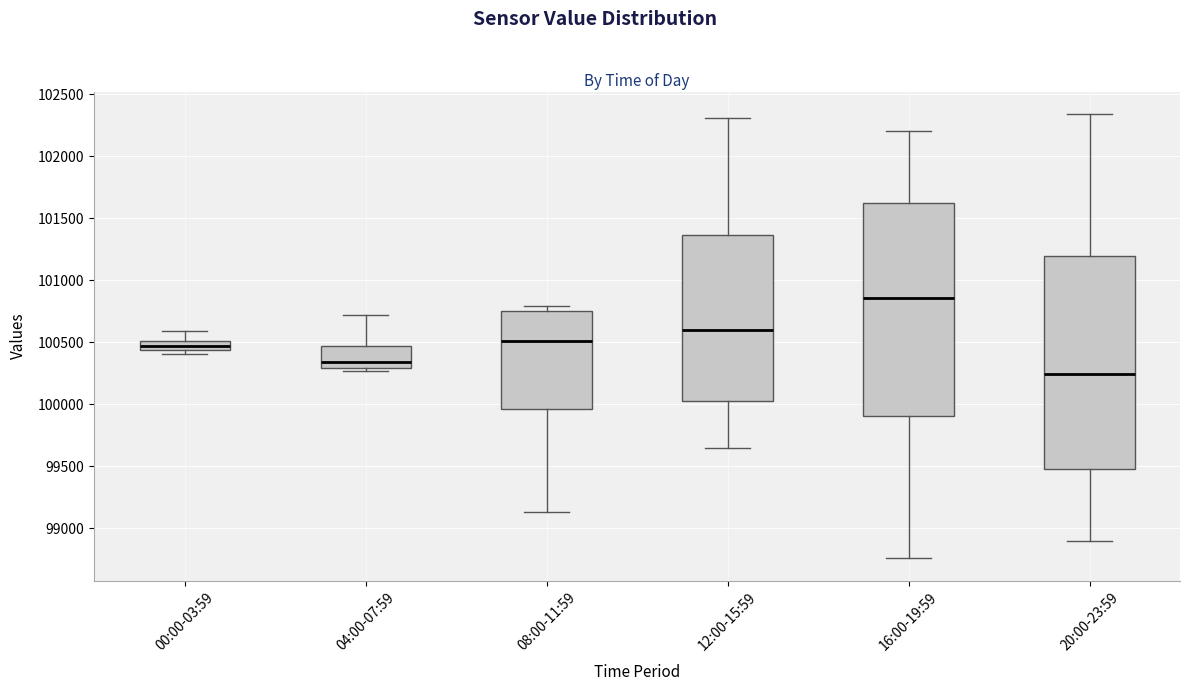

Reading left to right, read every box against the y-axis: the position of its median line, the range the box covers, and the ends of its whiskers. The values are not printed on the chart, so give them approximately, as read against the axis.

00:00-03:59: median 100450 (inside the box), box 100450 to 100500, whiskers 100400 to 100600
04:00-07:59: median 100350, box 100300 to 100450, whiskers 100250 to 100700
08:00-11:59: median 100500, box 99950 to 100750, whiskers 99150 to 100800
12:00-15:59: median 100600, box 100050 to 101350, whiskers 99650 to 102300
16:00-19:59: median 100850, box 99900 to 101650, whiskers 98750 to 102200
20:00-23:59: median 100250, box 99500 to 101200, whiskers 98900 to 102350